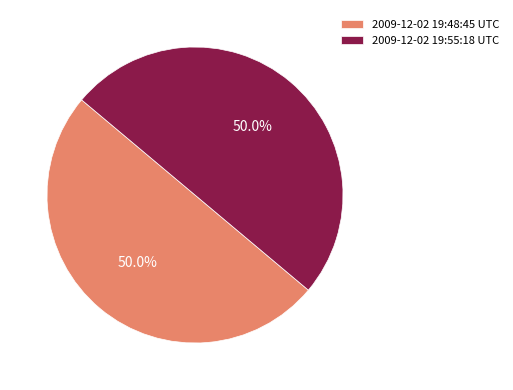

What is the ratio of the value at 2009-12-02 19:48:45 UTC to the value at 2009-12-02 19:55:18 UTC?

1.0